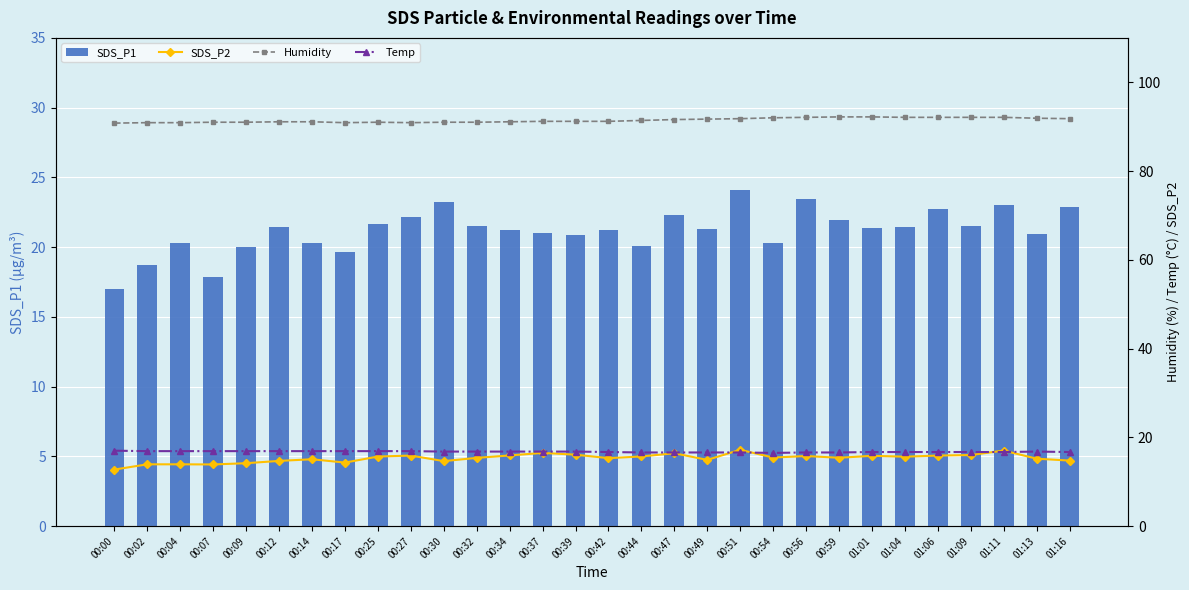

What is the difference between the highest and lowest values at 00:09?

76.8